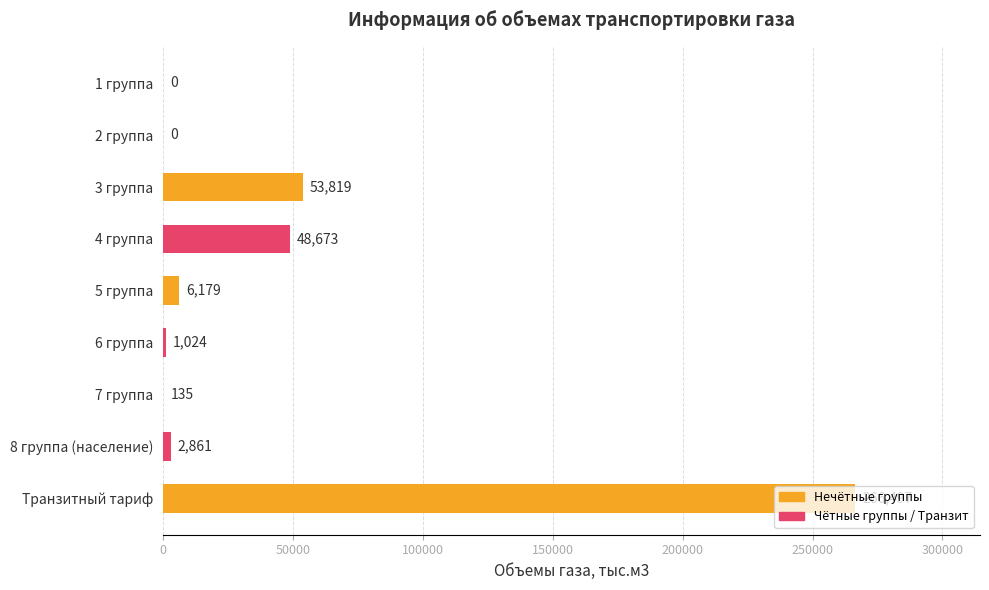

What is the sum of all values?

379188